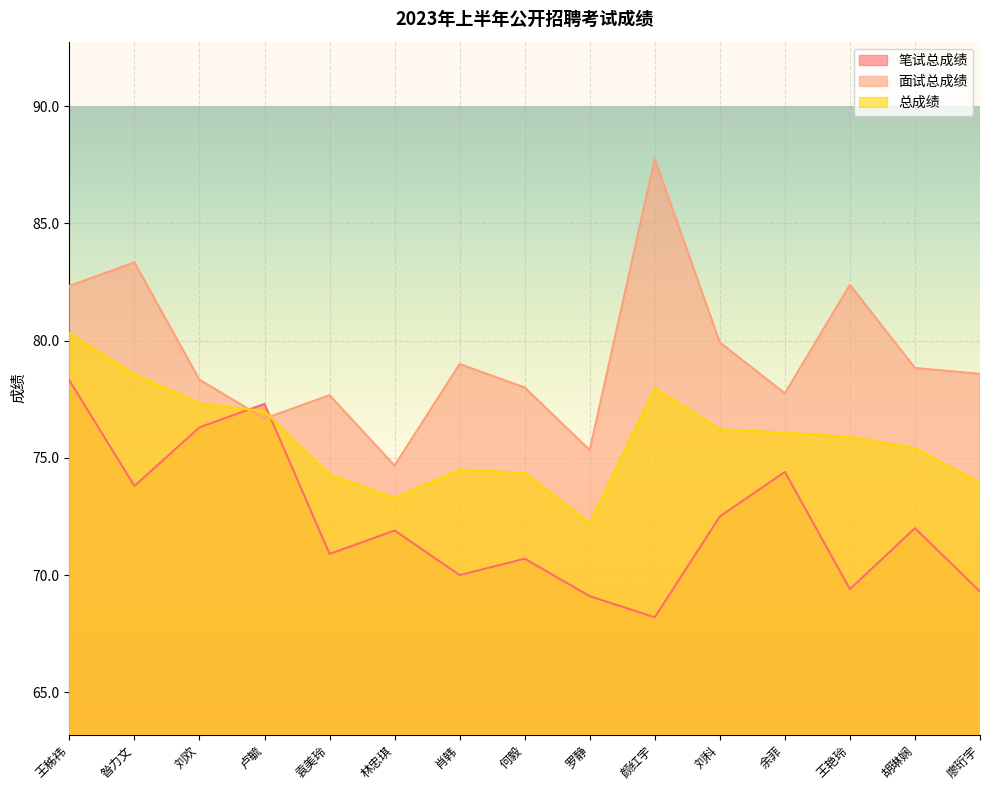

List the series in order of their overall mean, highest first.

面试总成绩, 总成绩, 笔试总成绩